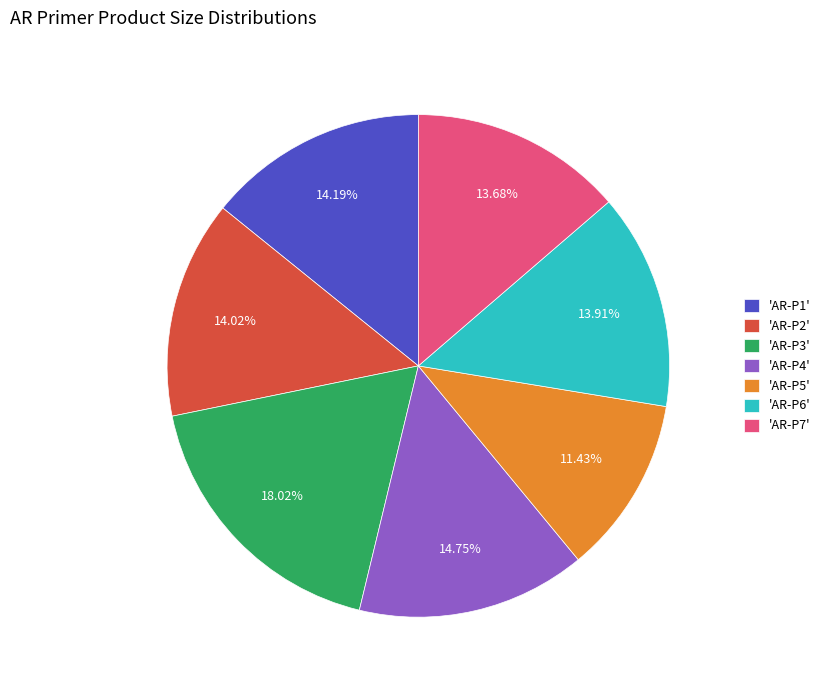

Does 'AR-P7' account for over 50% of the chart?

No